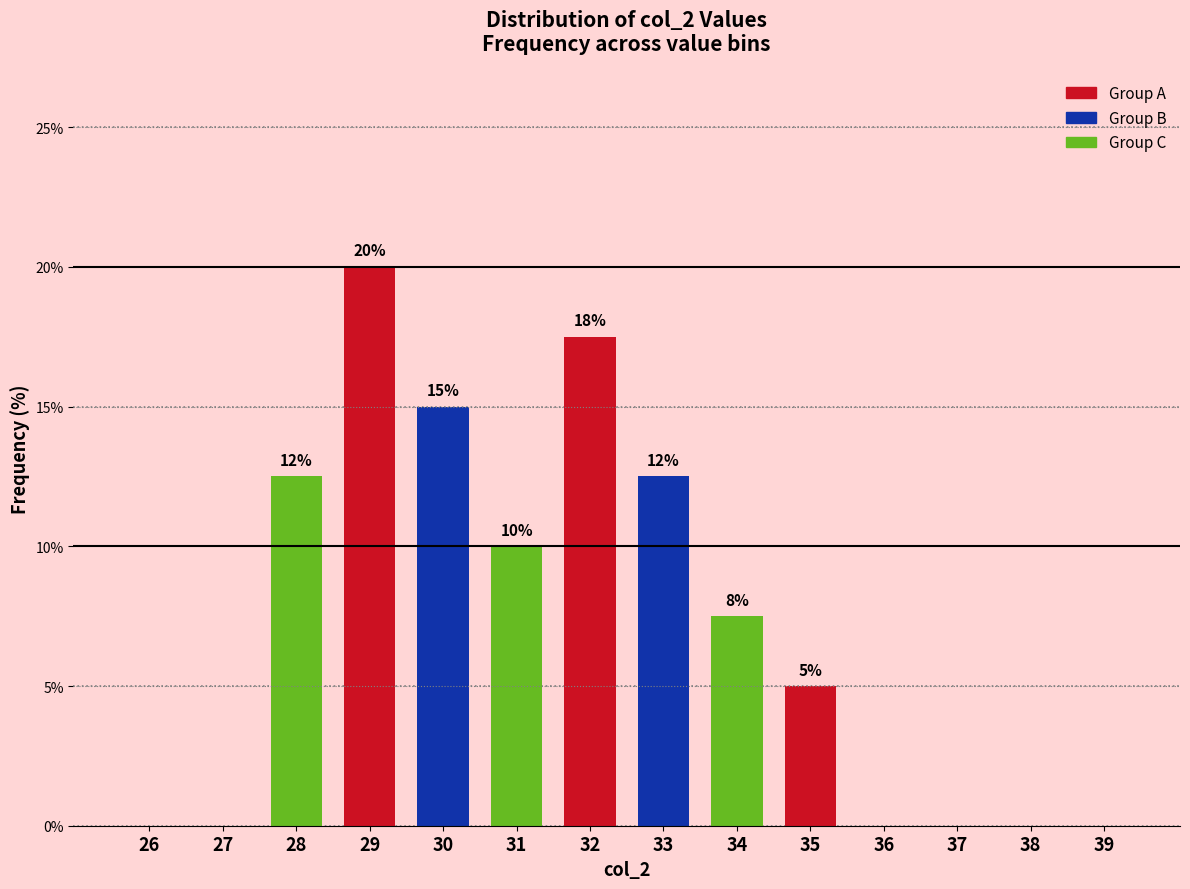

The chart shows a value of 1.9 at 34. True or false?

False